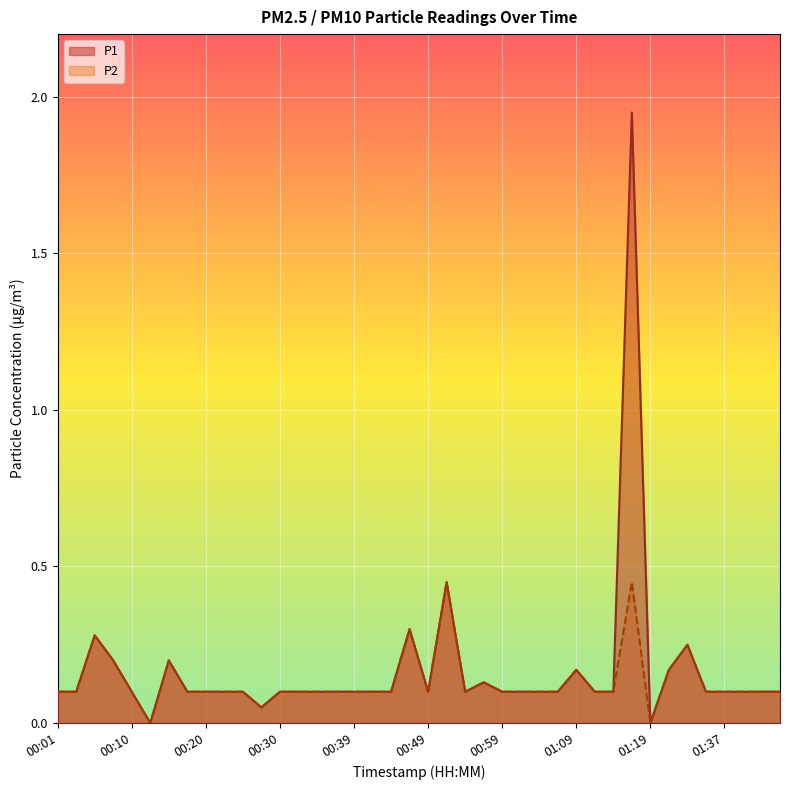

Does the chart display data point markers on the line(s)?

No